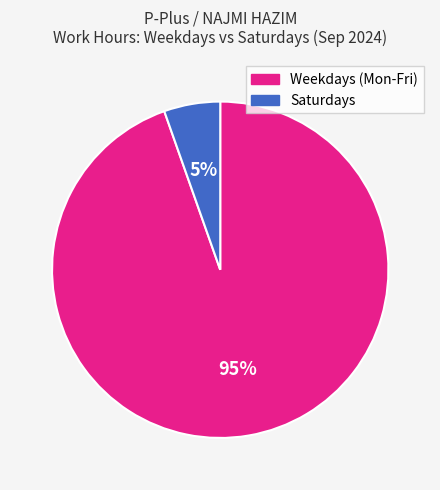

Count the number of slices in the pie.

2